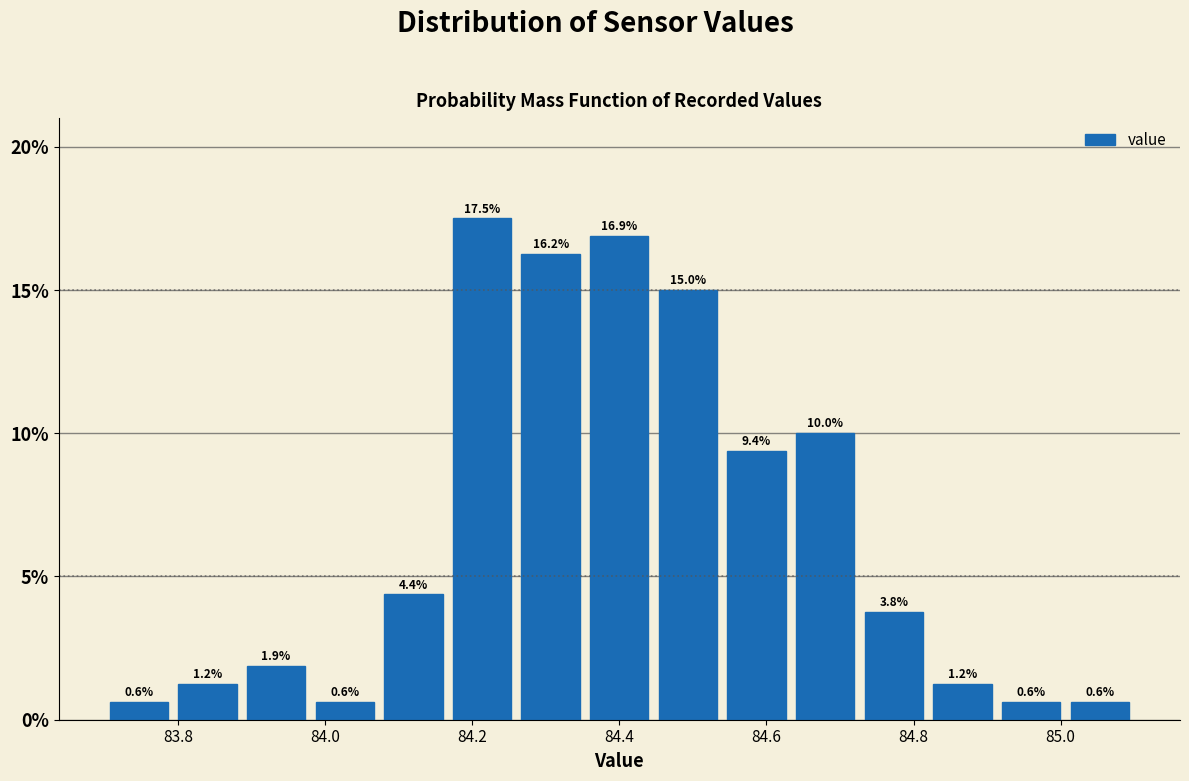

Reading left to right, list every bar in this chart as the range it spans on the x-axis followed by its height. The bar edges are not printed on the chart, so give them approximately, as read against the axis.

83.70 to 83.80: 0.6
83.80 to 83.88: 1.2
83.88 to 83.98: 1.9
83.98 to 84.08: 0.6
84.08 to 84.16: 4.4
84.16 to 84.26: 17.5
84.26 to 84.36: 16.2
84.36 to 84.44: 16.9
84.44 to 84.54: 15.0
84.54 to 84.64: 9.4
84.64 to 84.72: 10.0
84.72 to 84.82: 3.8
84.82 to 84.92: 1.2
84.92 to 85.00: 0.6
85.00 to 85.10: 0.6